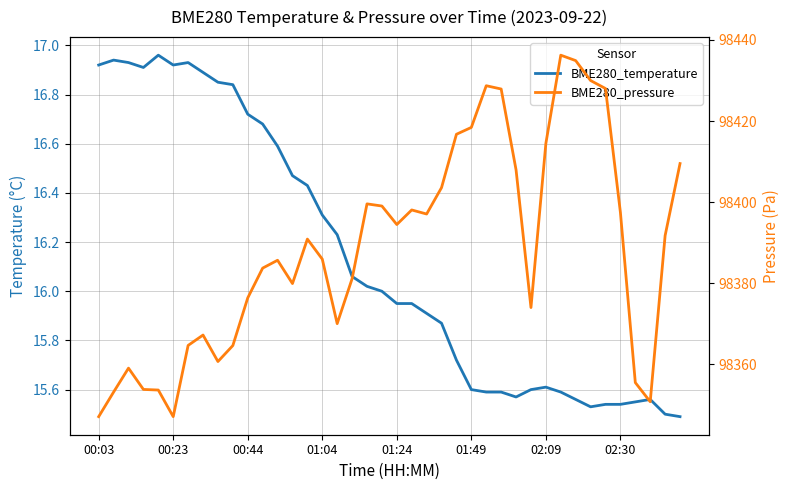

In BME280_temperature, how many points are higher than both neighbors (excluding endpoints)?

5